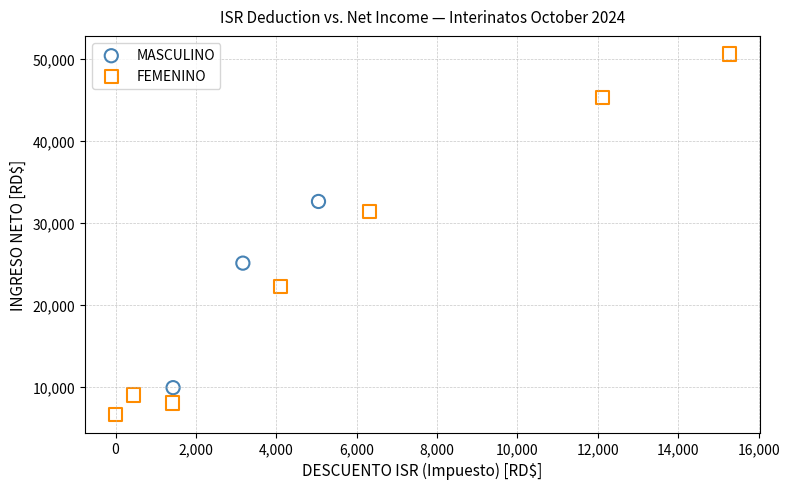

Which series contains the highest Y value?

FEMENINO